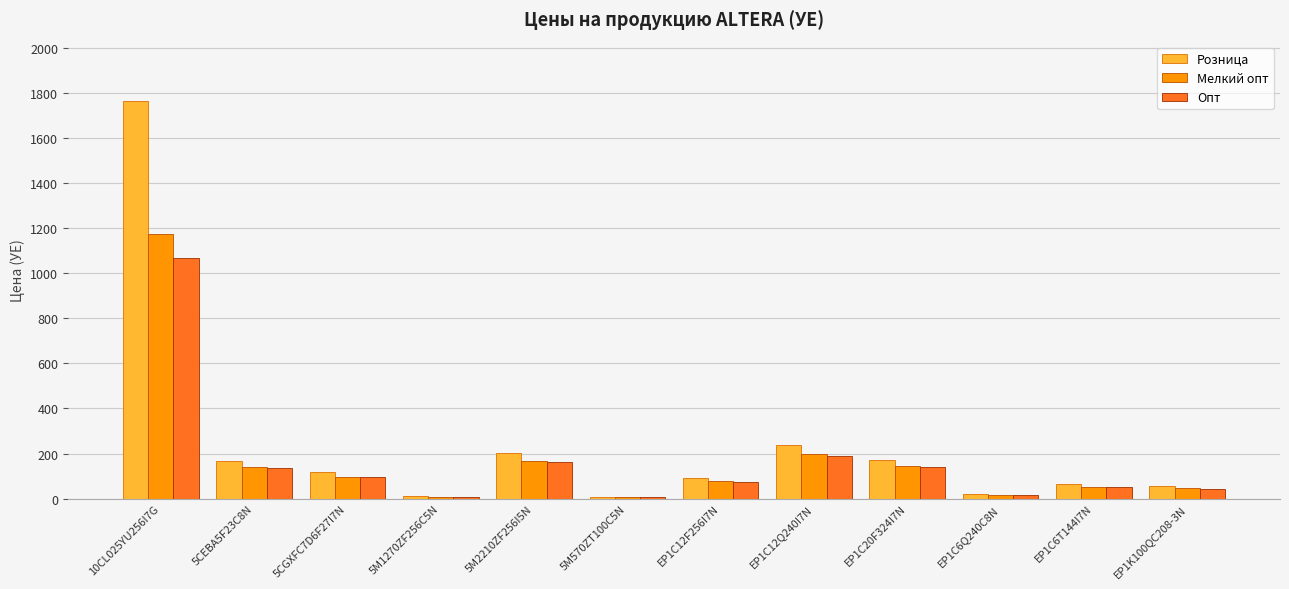

What is the total value across all series at 5M1270ZF256C5N?

27.2